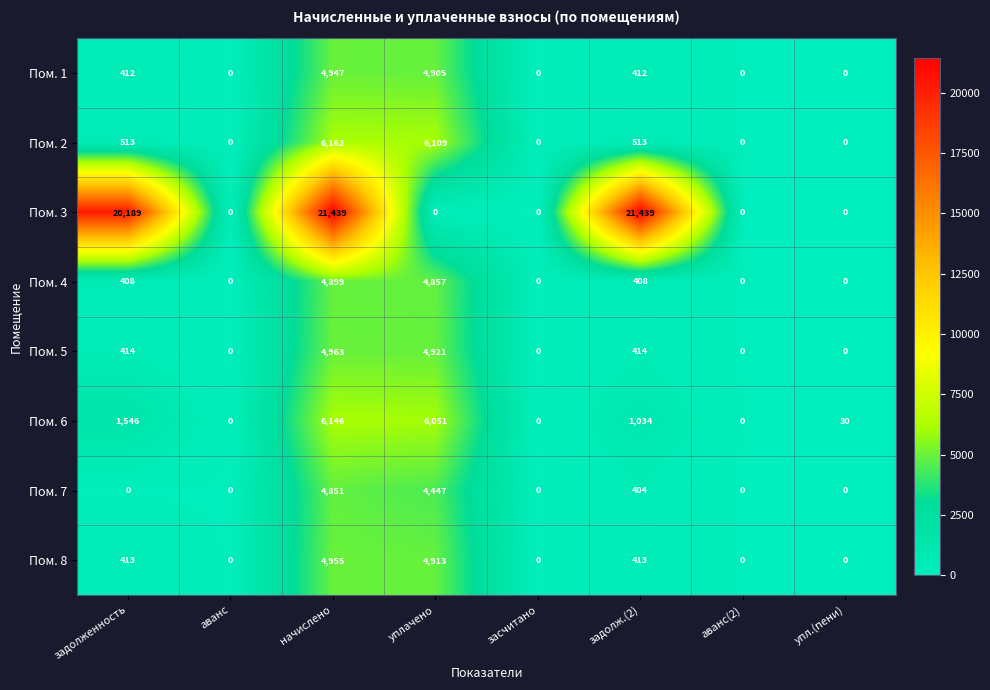

Which series has the largest range (max minus min)?

Пом. 3